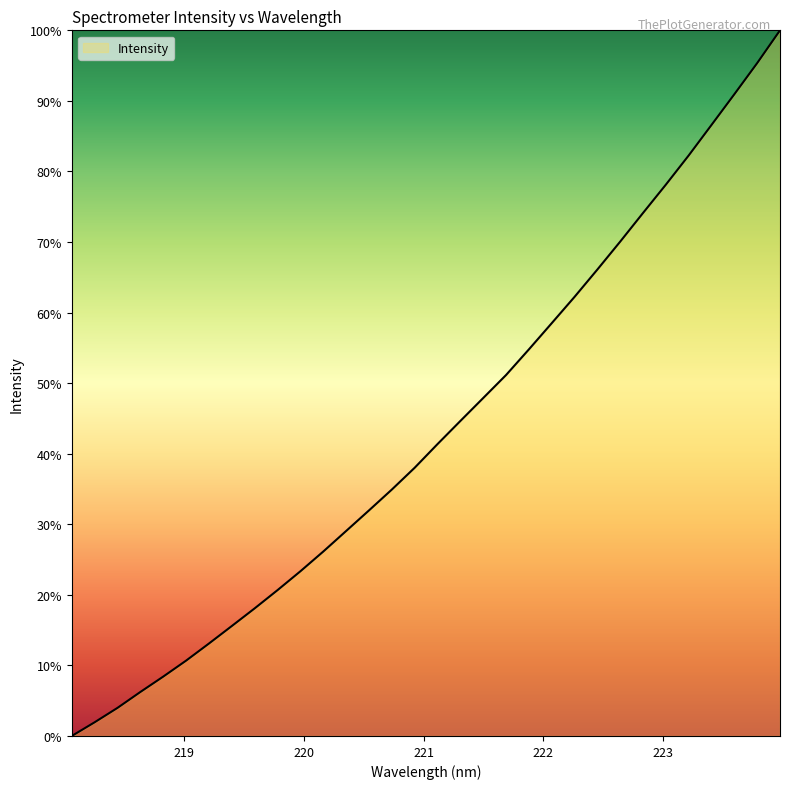

True or false: there are more than 1 points higher than both neighbors.

False